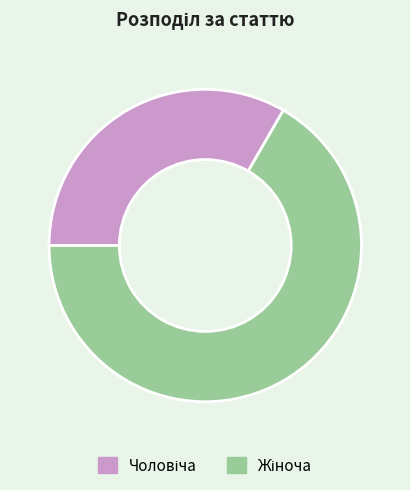

Is there a majority slice in this chart?

Yes